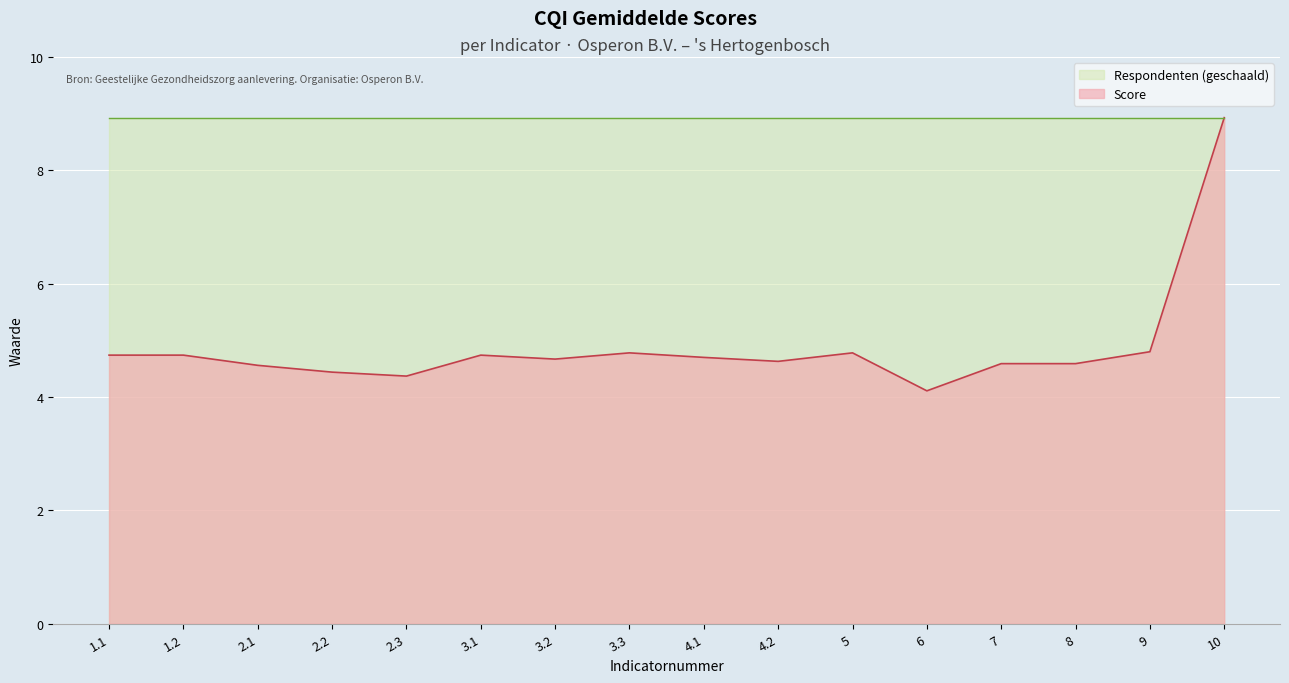

Between 4.1 and 1.2, which is larger?

1.2